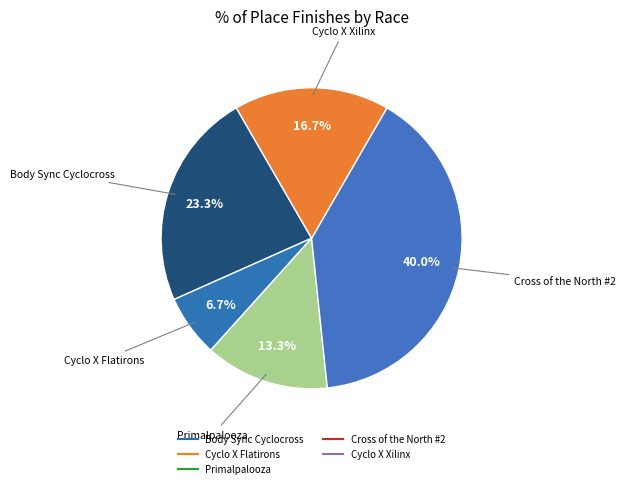

The Cross of the North #2 slice represents 40% of the pie. True or false?

True